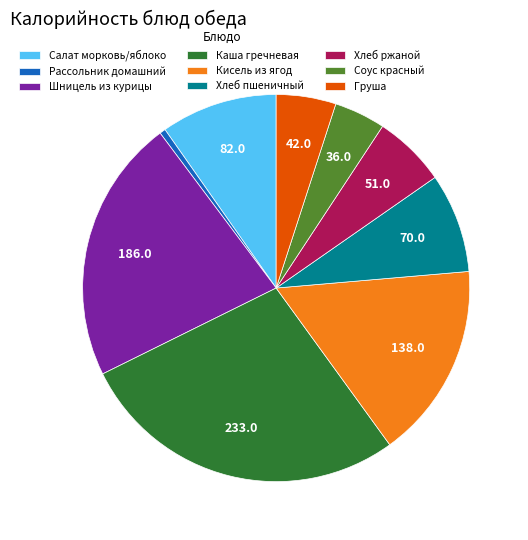

Count the number of slices in the pie.

9